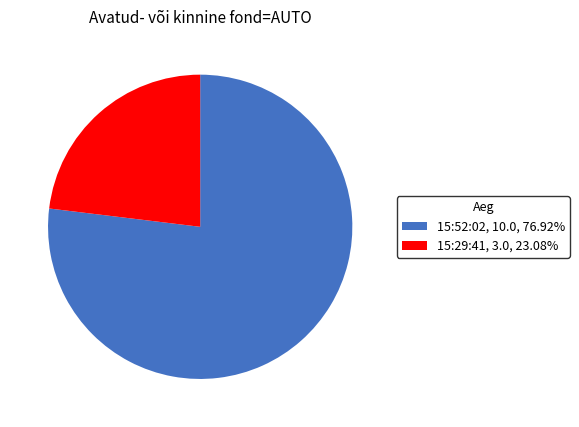

Combined, do 15:52:02, 10.0, 76.92% and 15:29:41, 3.0, 23.08% account for over 50%?

Yes